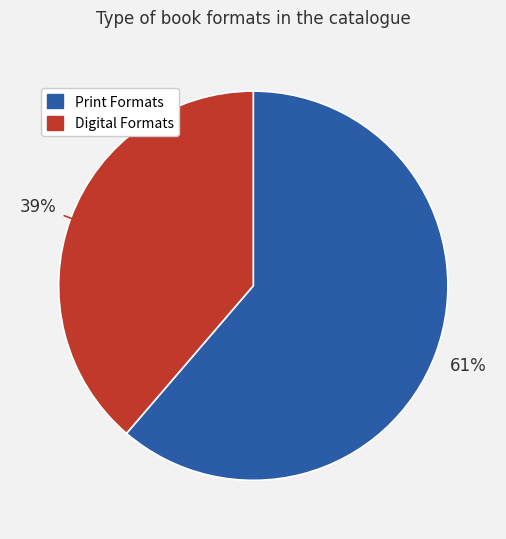

How many slices are in this pie chart?

2